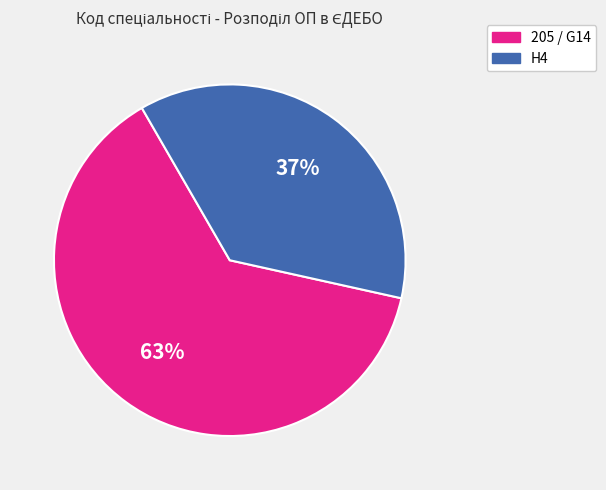

To the nearest percent, what percentage of the pie is H4?

37%